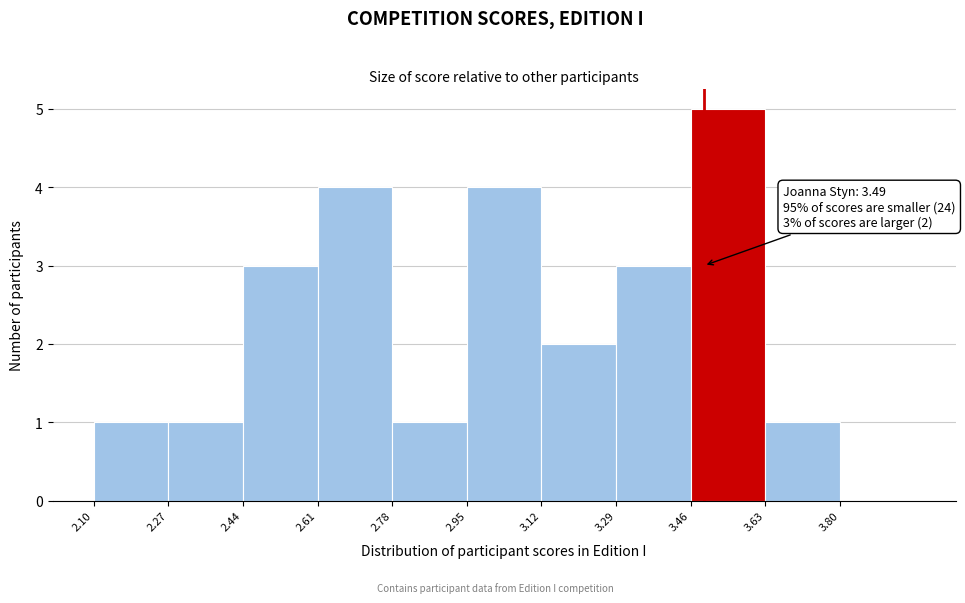

Over which range of the x-axis is the bar tallest?

3.46 to 3.63